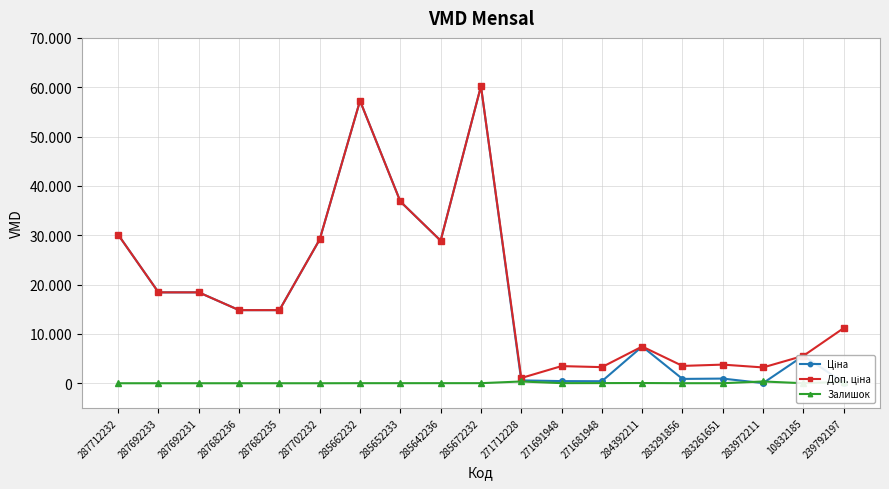

Is this an area chart (filled region under the line)?

No